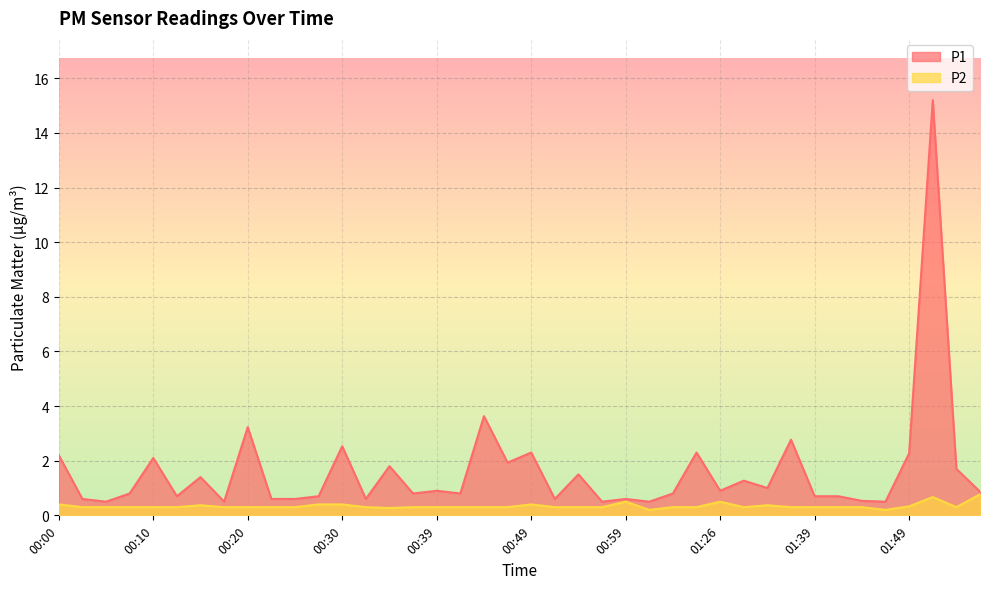

The value of P1 at 00:27 is 0.1. True or false?

False